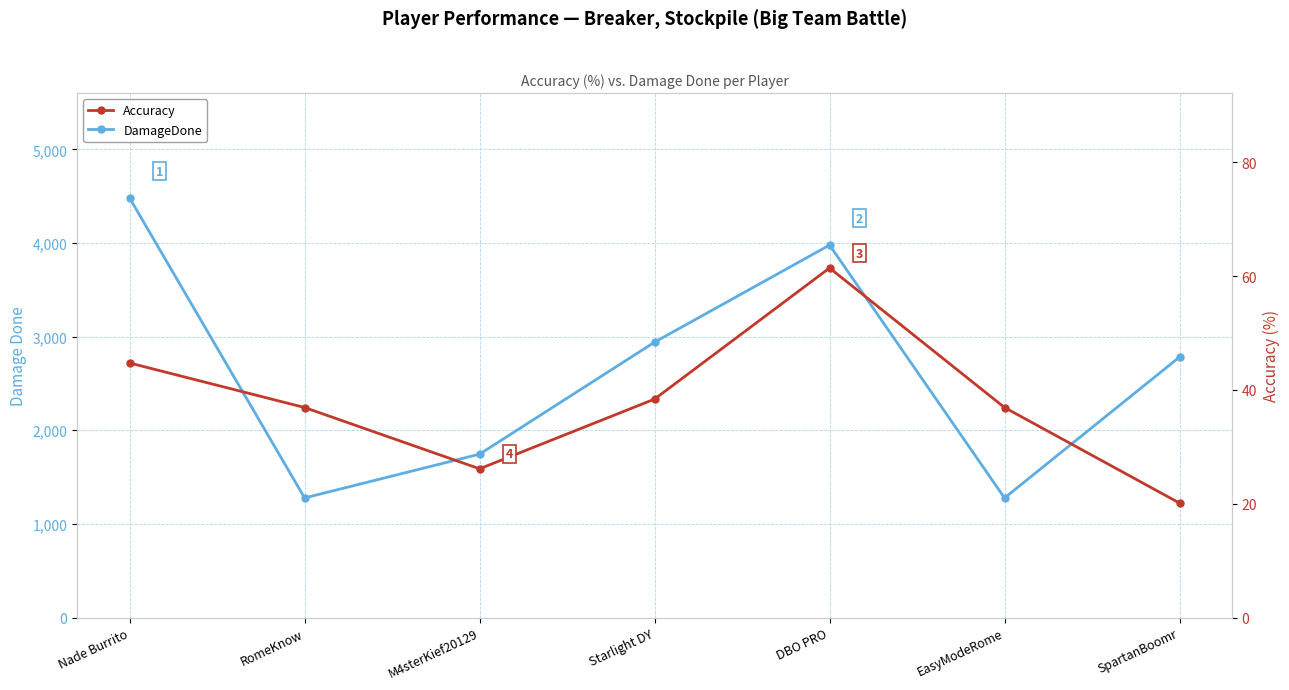

True or false: Accuracy and DamageDone cross at least once.

False